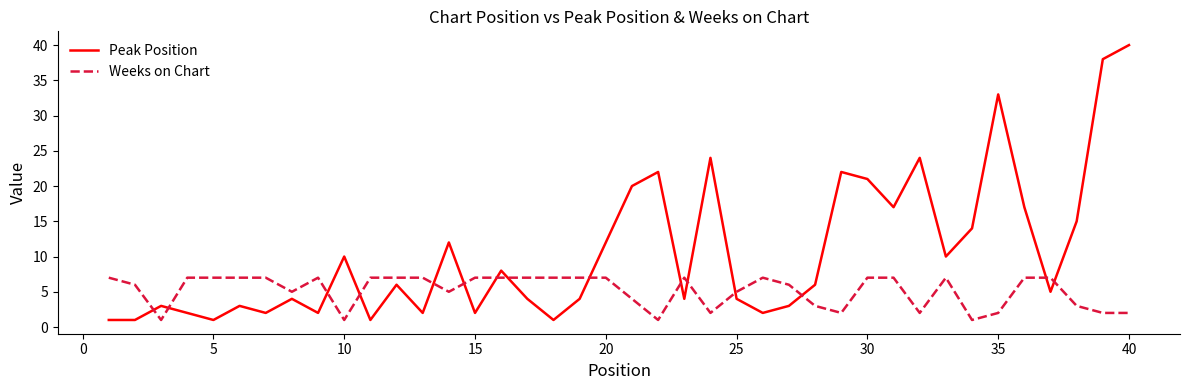

What is the difference between the maximum and second lowest values in the Weeks on Chart series?

6